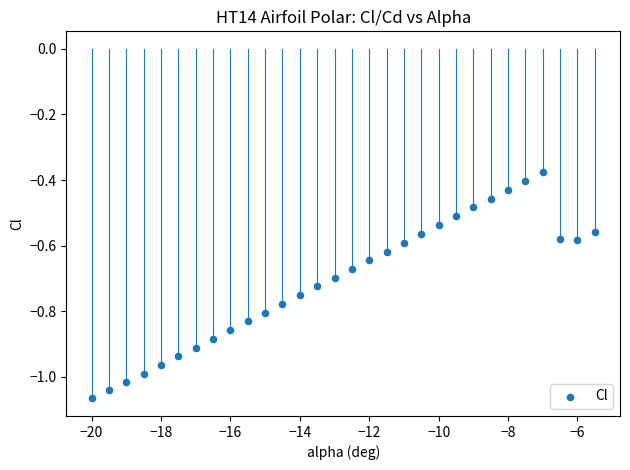

What is the range of X values (max minus min)?

14.5